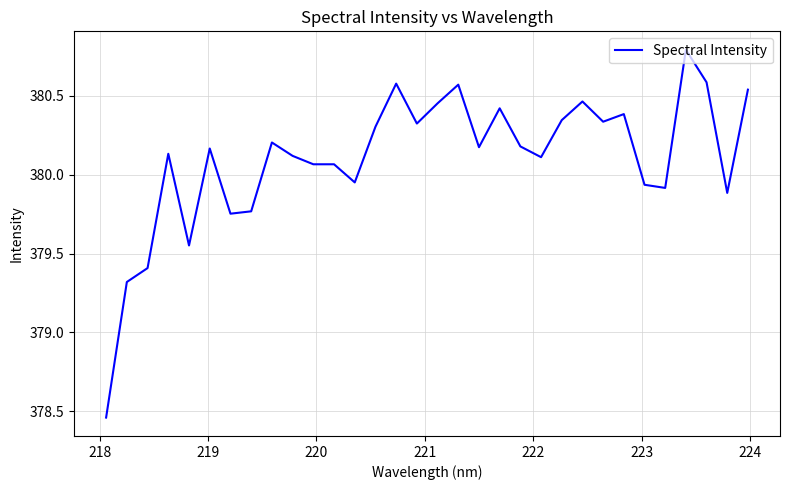

What is the maximum value shown in the chart?

380.8